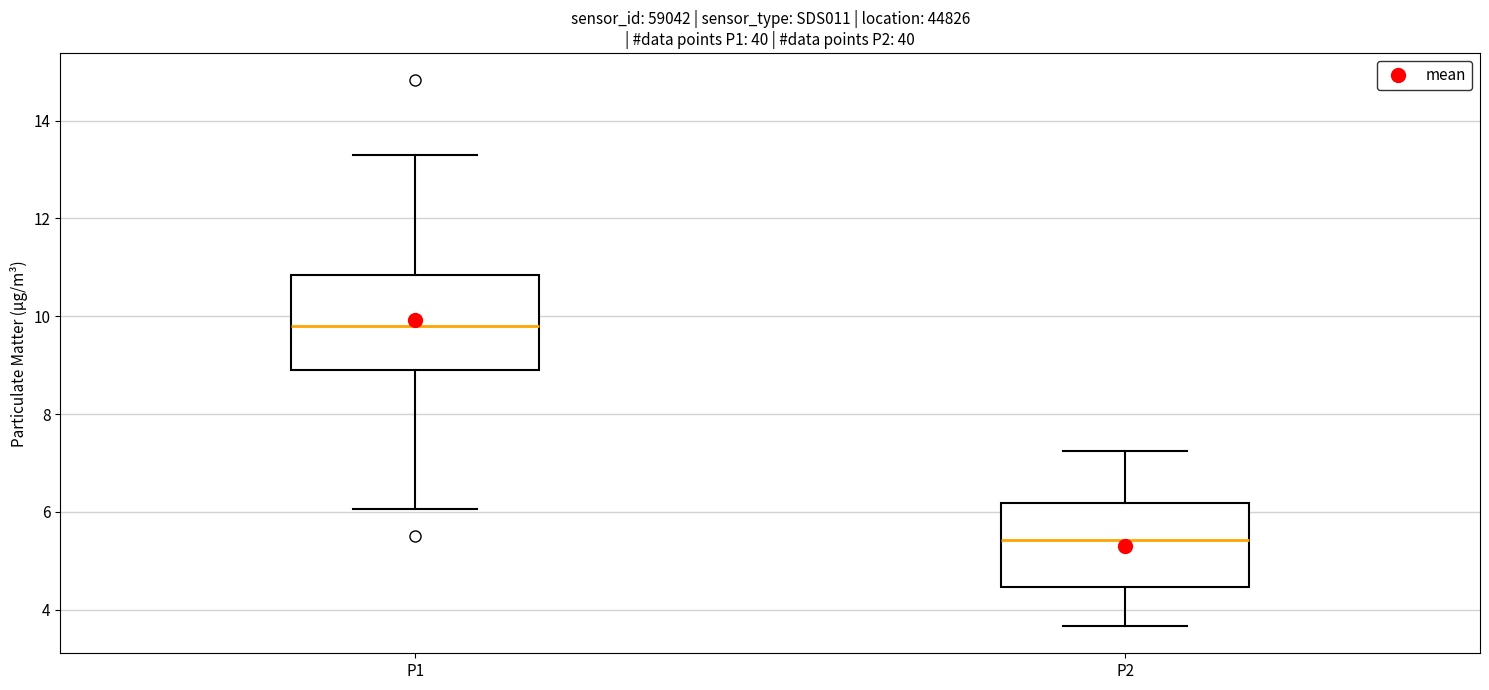

Which box is the tallest, from its lower edge to its upper edge?

P1